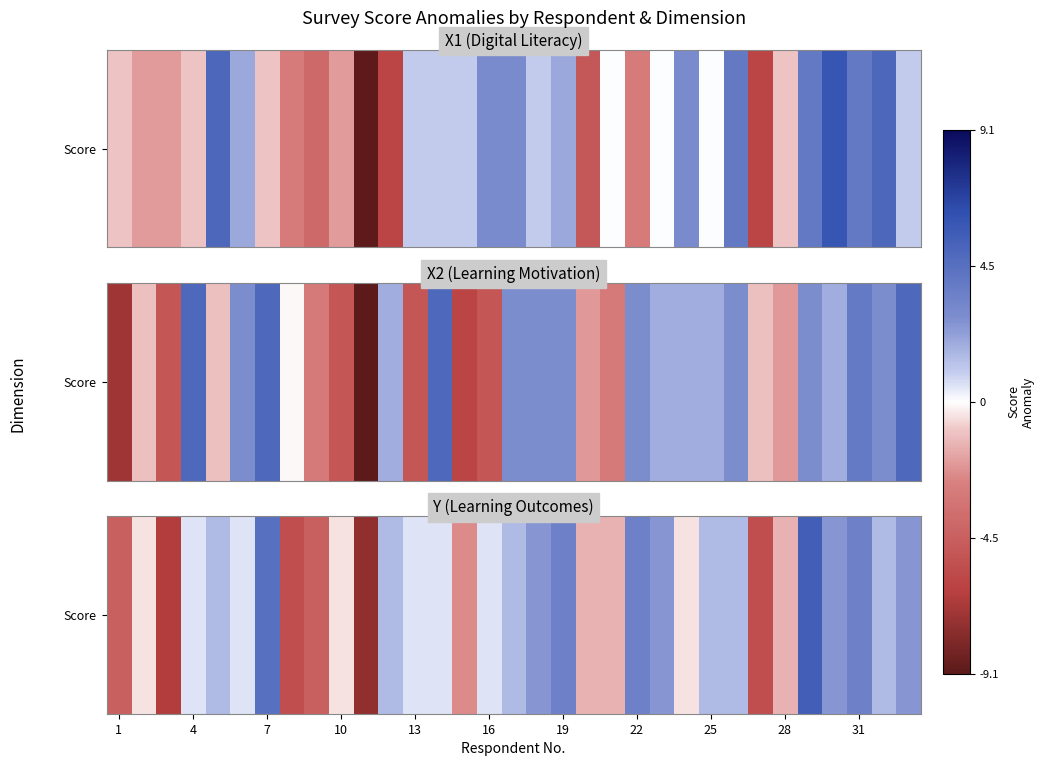

What is the difference between the second highest and minimum values?

12.0